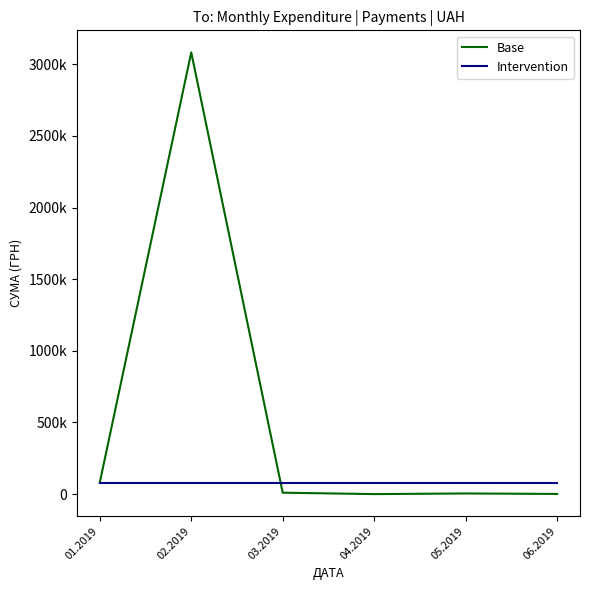

What is the sum of the Base values at 05.2019 and 03.2019?

14613.1